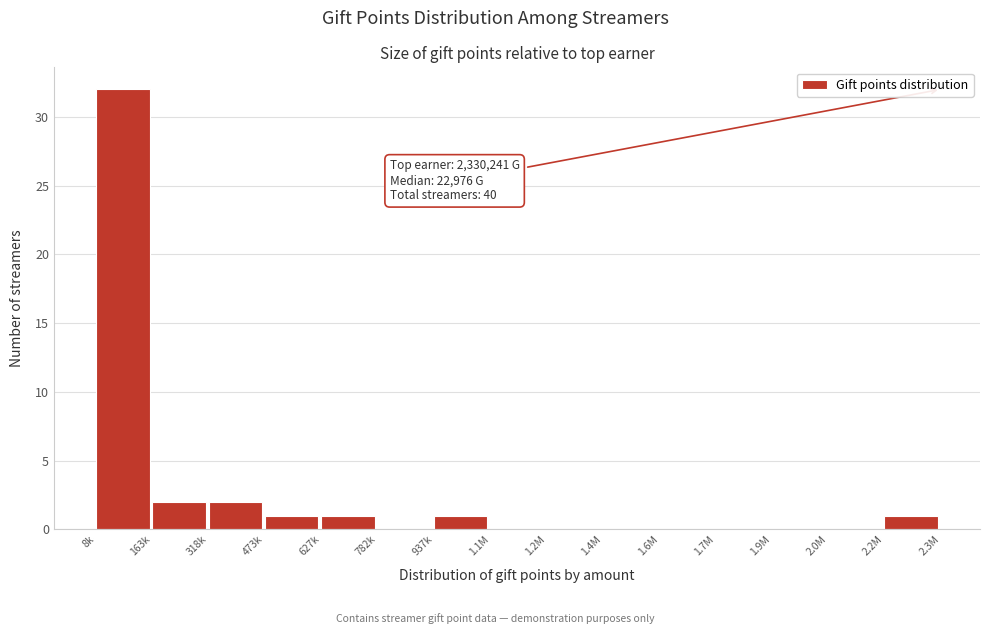

Reading left to right, extract all data points from this chart.

8k=32	163k=2	318k=2	473k=1	627k=1	782k=0	937k=1	1.1M=0	1.2M=0	1.4M=0	1.6M=0	1.7M=0	1.9M=0	2.0M=0	2.2M=1